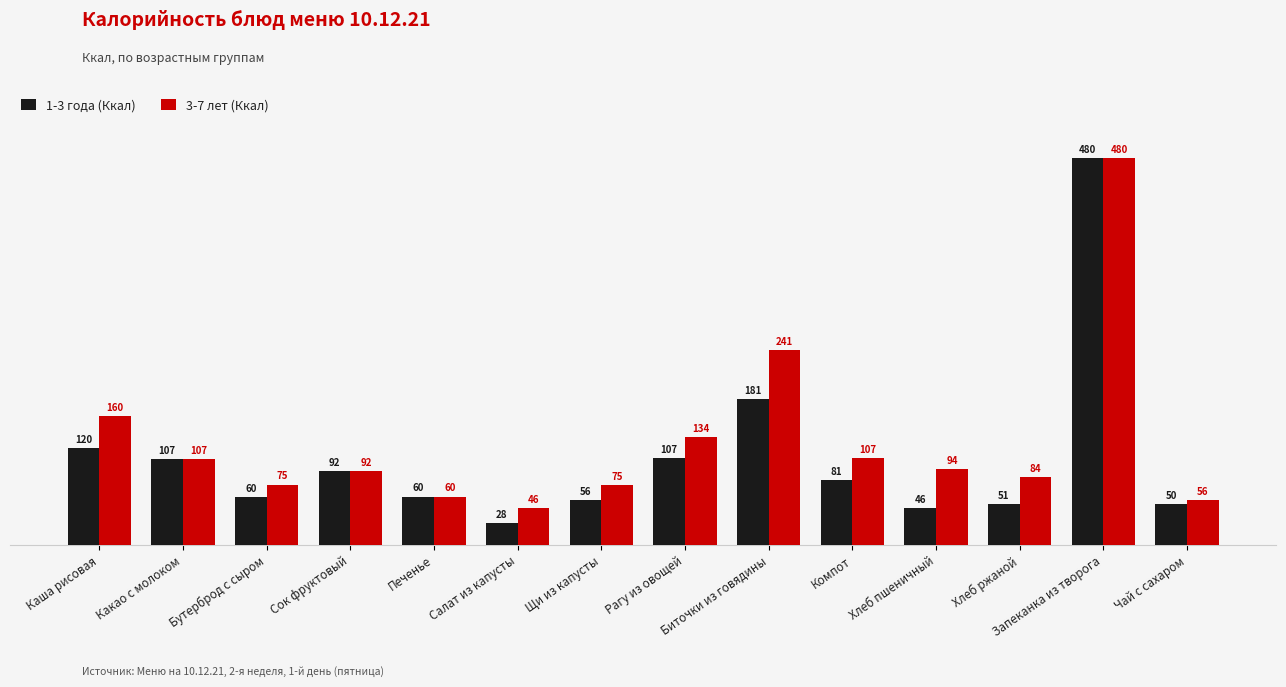

What is the smallest value displayed?

27.6